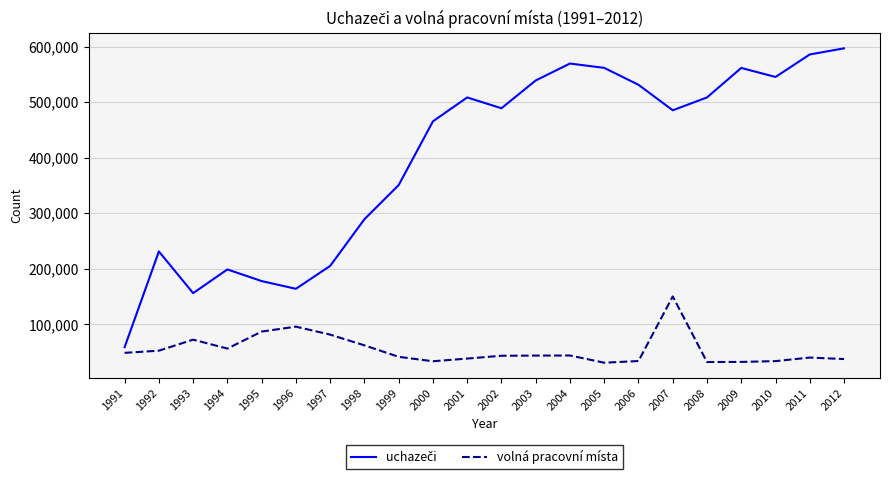

How many lines are shown in the chart?

2